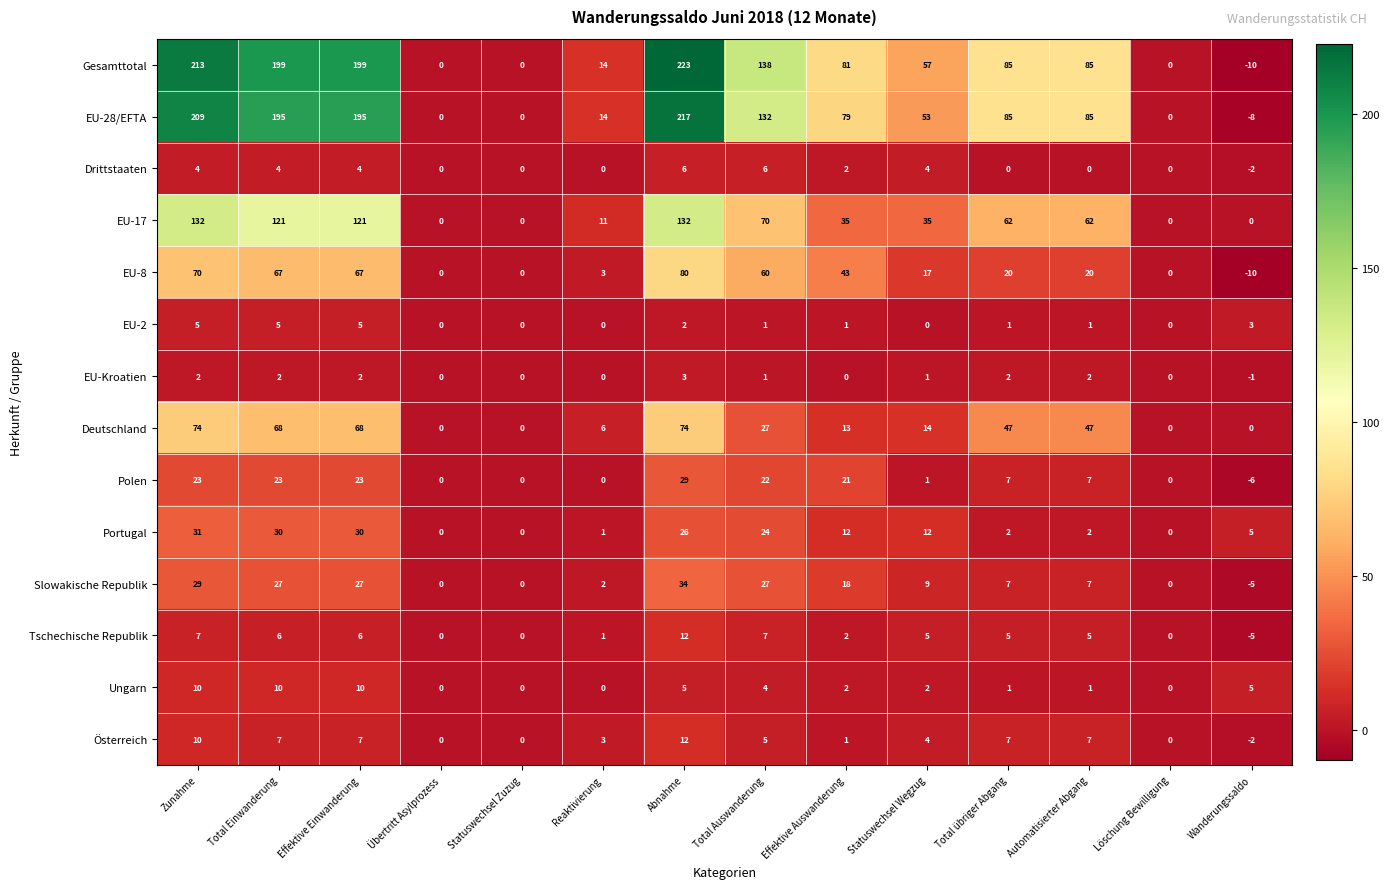

At which category is the sum across all series the highest?

Abnahme